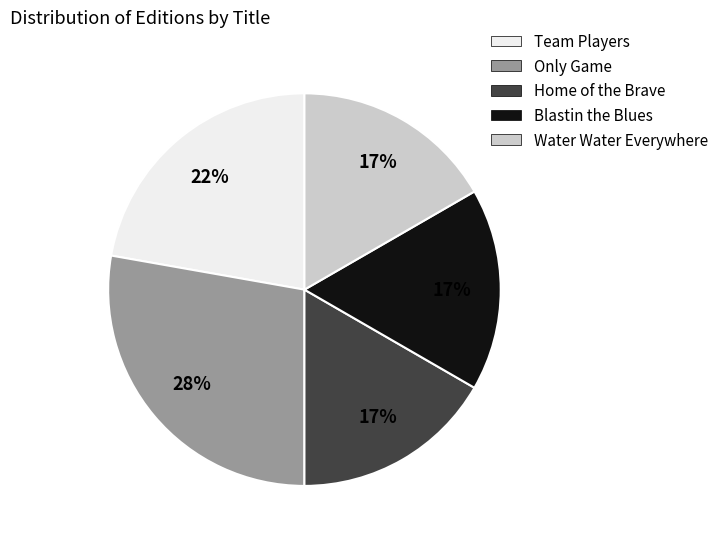

Is it true that Team Players is 34% of the pie?

False